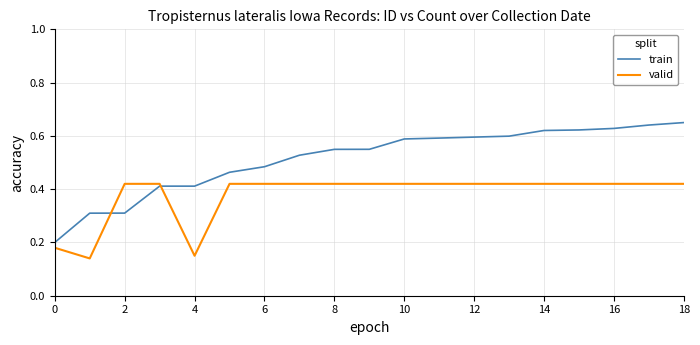

Which series has the largest range (max minus min)?

train